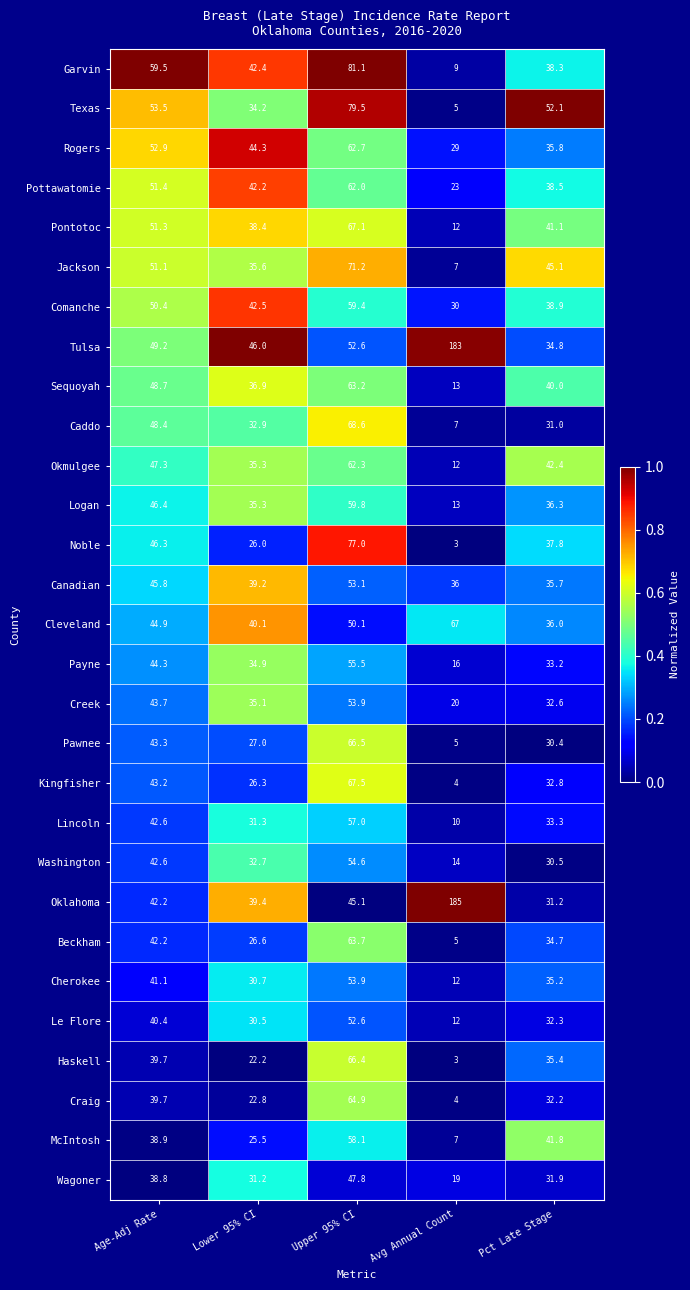

What is the difference between the highest and lowest values at Pct Late Stage?

21.7